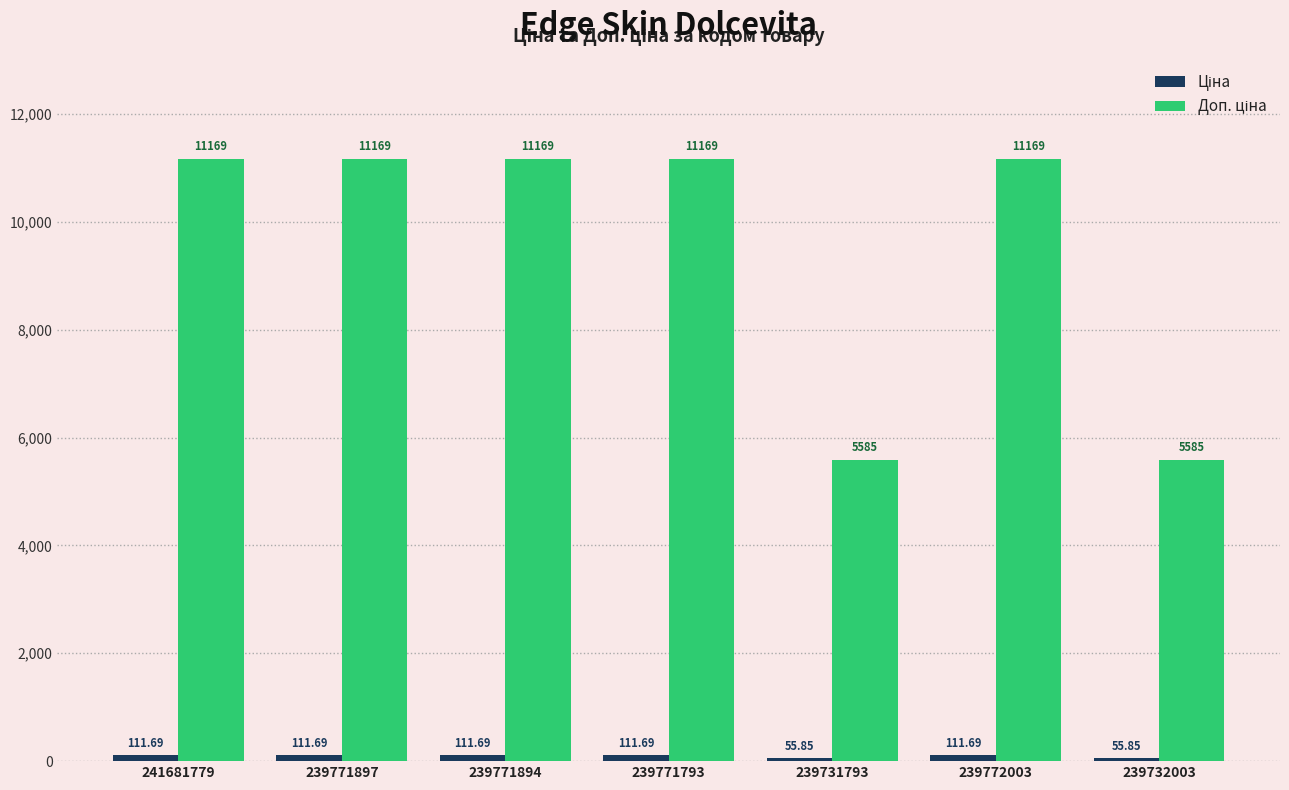

True or false: Ціна has a value of 31.9 at 241681779.

False